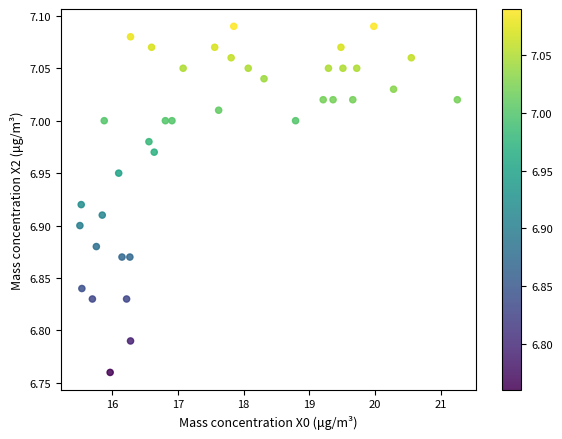

What is the range of Y values (max minus min)?

0.3